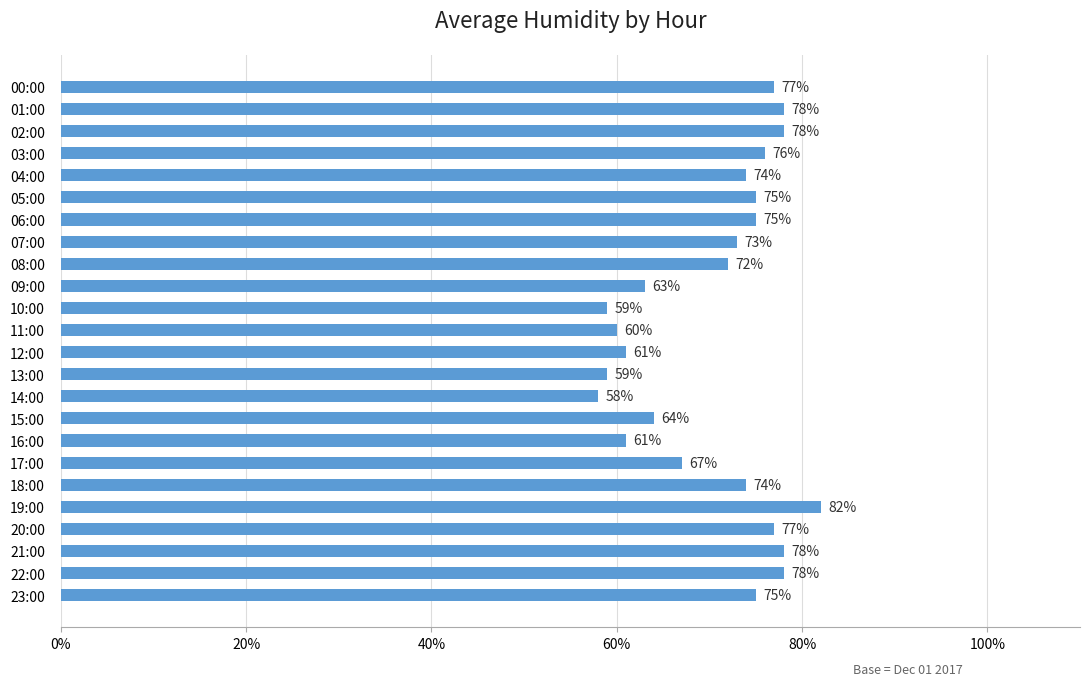

At which category does the chart reach its minimum across all series?

14:00